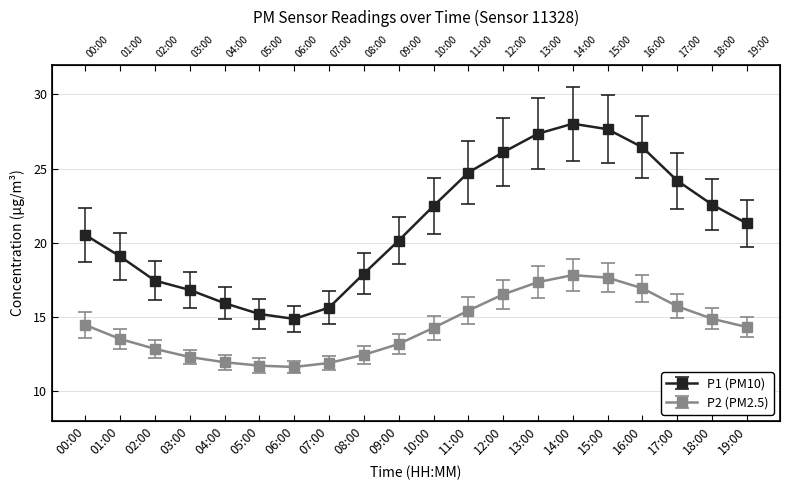

How many lines are shown in the chart?

2